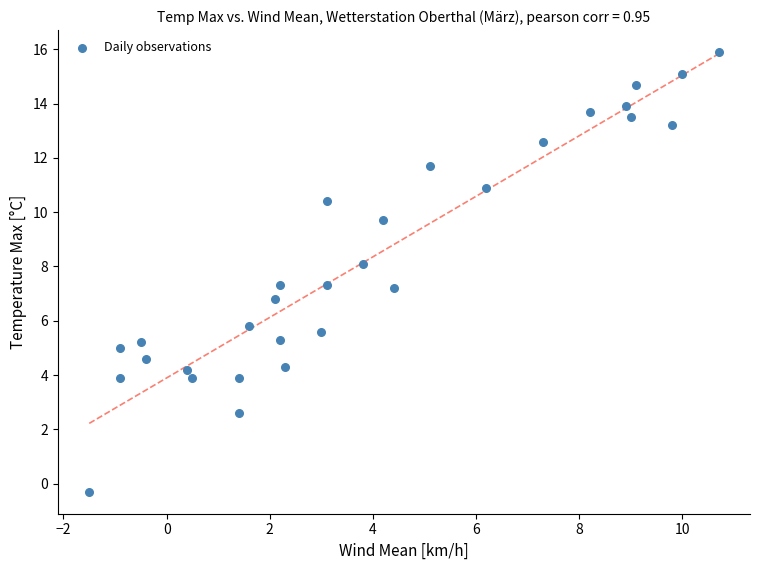

What is the range of X values (max minus min)?

12.2